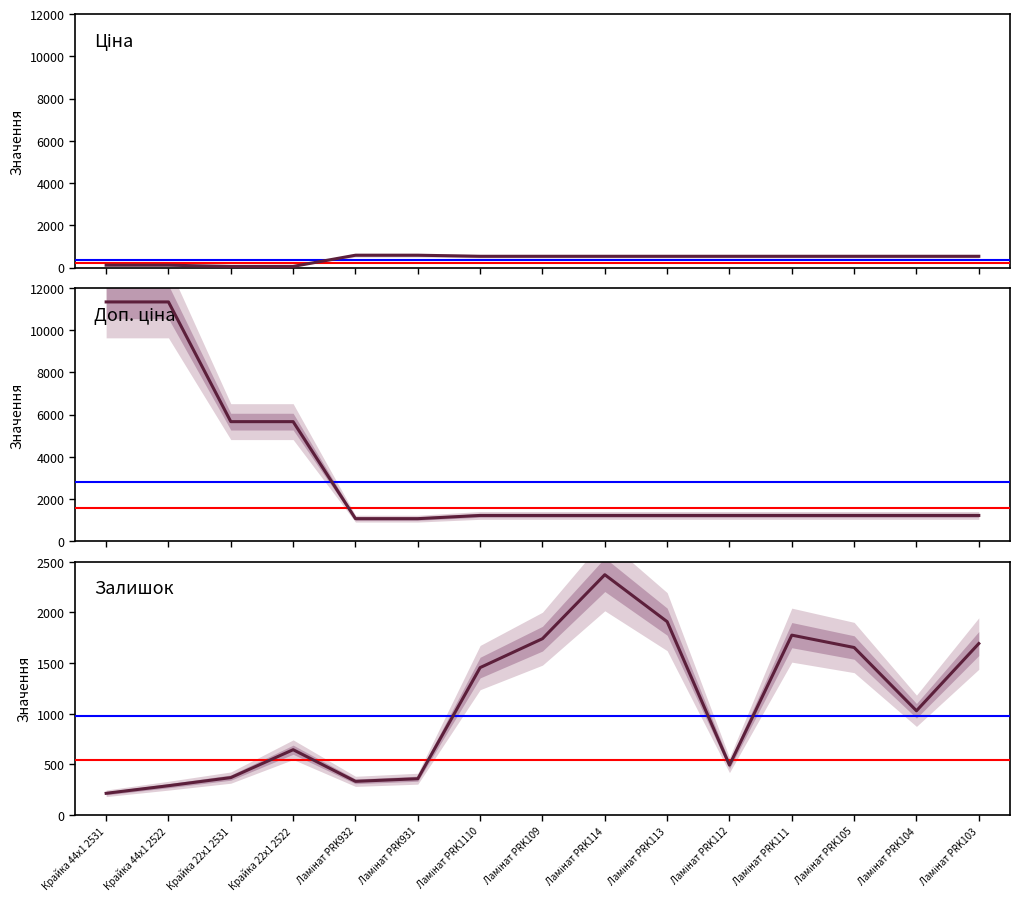

How many data points does each series have?

15